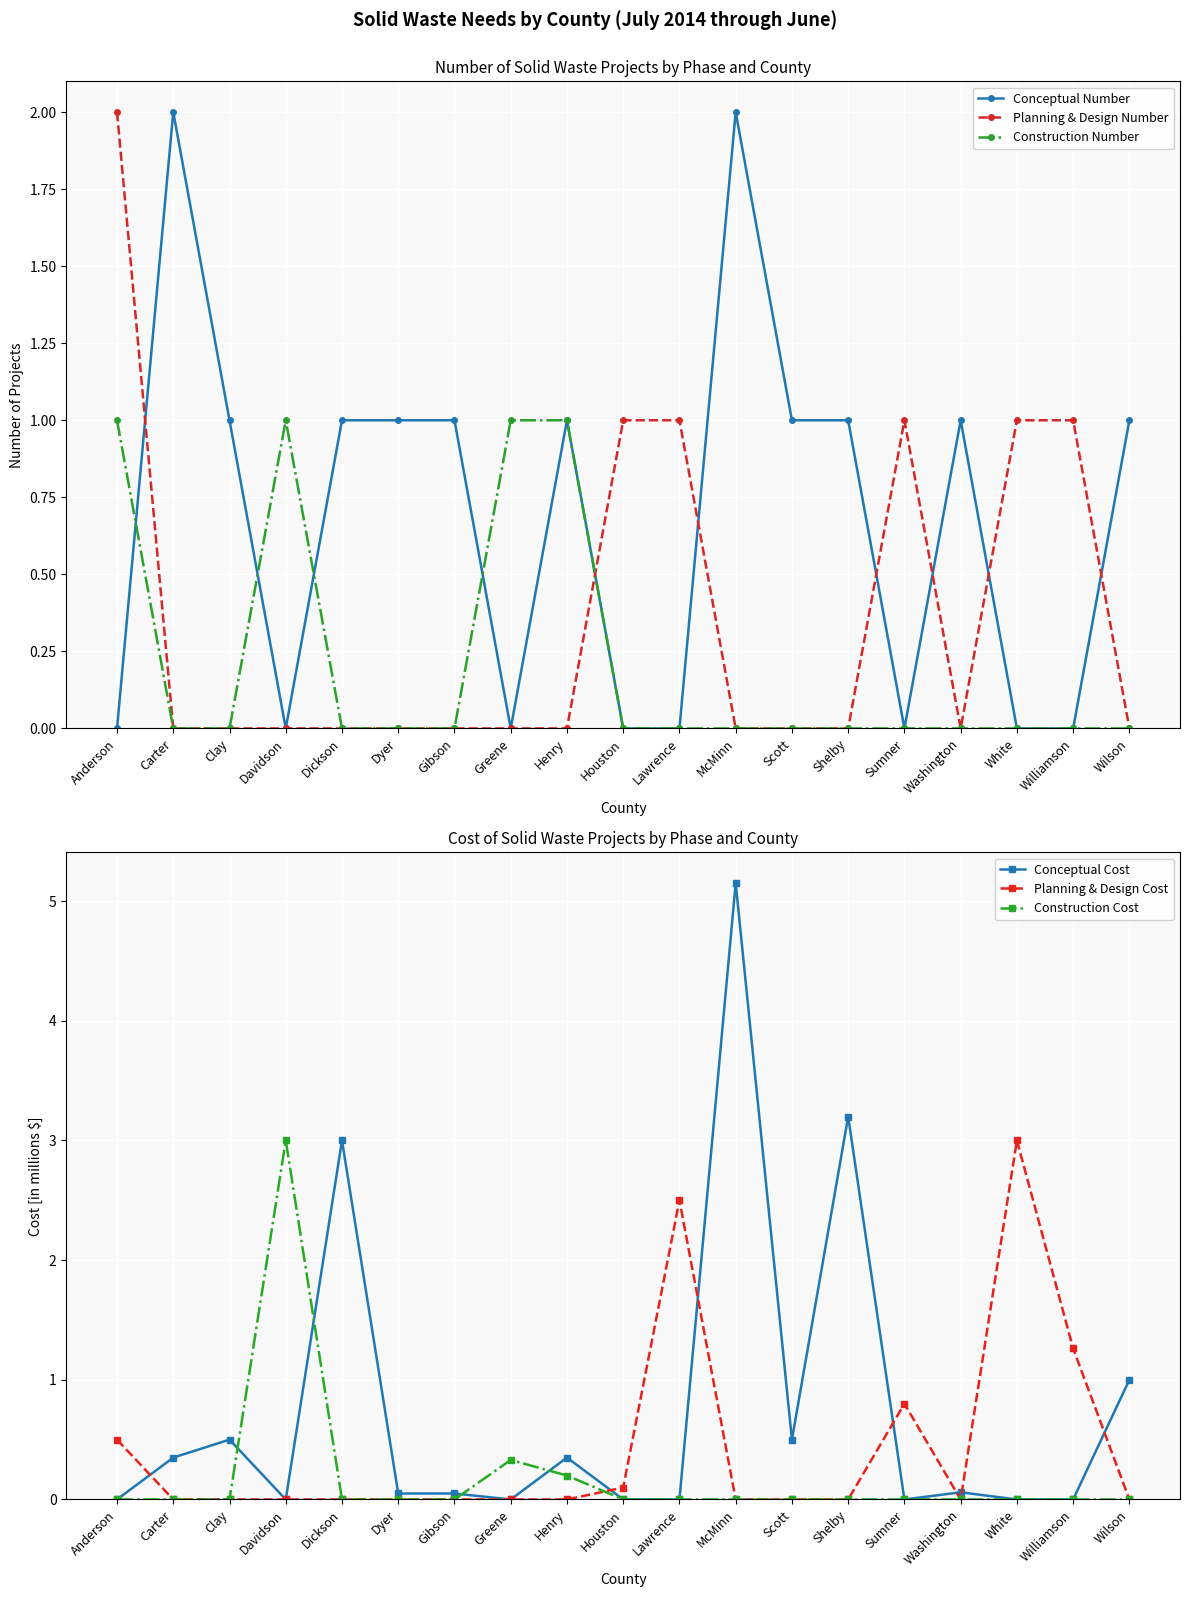

Reading left to right, extract all data points from this chart.

Conceptual Number: Anderson=0.0	Carter=2.0	Clay=1.0	Davidson=0.0	Dickson=1.0	Dyer=1.0	Gibson=1.0	Greene=0.0	Henry=1.0	Houston=0.0	Lawrence=0.0	McMinn=2.0	Scott=1.0	Shelby=1.0	Sumner=0.0	Washington=1.0	White=0.0	Williamson=0.0	Wilson=1.0
Planning & Design Number: Anderson=2.0	Carter=0.0	Clay=0.0	Davidson=0.0	Dickson=0.0	Dyer=0.0	Gibson=0.0	Greene=0.0	Henry=0.0	Houston=1.0	Lawrence=1.0	McMinn=0.0	Scott=0.0	Shelby=0.0	Sumner=1.0	Washington=0.0	White=1.0	Williamson=1.0	Wilson=0.0
Construction Number: Anderson=1.0	Carter=0.0	Clay=0.0	Davidson=1.0	Dickson=0.0	Dyer=0.0	Gibson=0.0	Greene=1.0	Henry=1.0	Houston=0.0	Lawrence=0.0	McMinn=0.0	Scott=0.0	Shelby=0.0	Sumner=0.0	Washington=0.0	White=0.0	Williamson=0.0	Wilson=0.0
Conceptual Cost: Anderson=0.0	Carter=0.3	Clay=0.5	Davidson=0.0	Dickson=3.0	Dyer=0.1	Gibson=0.1	Greene=0.0	Henry=0.3	Houston=0.0	Lawrence=0.0	McMinn=5.2	Scott=0.5	Shelby=3.2	Sumner=0.0	Washington=0.1	White=0.0	Williamson=0.0	Wilson=1.0
Planning & Design Cost: Anderson=0.5	Carter=0.0	Clay=0.0	Davidson=0.0	Dickson=0.0	Dyer=0.0	Gibson=0.0	Greene=0.0	Henry=0.0	Houston=0.1	Lawrence=2.5	McMinn=0.0	Scott=0.0	Shelby=0.0	Sumner=0.8	Washington=0.0	White=3.0	Williamson=1.3	Wilson=0.0
Construction Cost: Anderson=0.0	Carter=0.0	Clay=0.0	Davidson=3.0	Dickson=0.0	Dyer=0.0	Gibson=0.0	Greene=0.3	Henry=0.2	Houston=0.0	Lawrence=0.0	McMinn=0.0	Scott=0.0	Shelby=0.0	Sumner=0.0	Washington=0.0	White=0.0	Williamson=0.0	Wilson=0.0